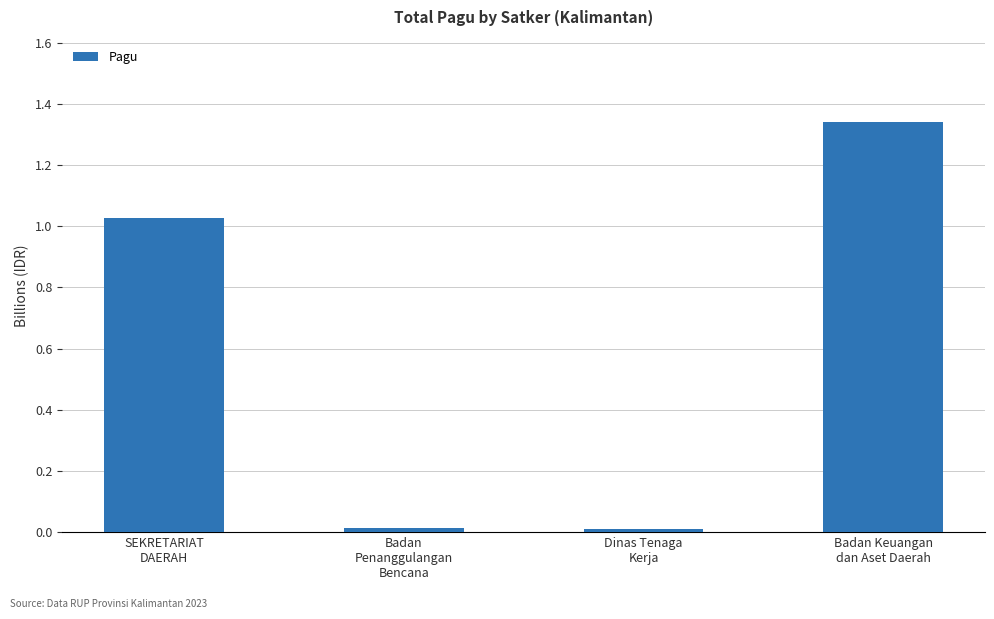

What is the label of the 4th bar from the right?

SEKRETARIAT
DAERAH